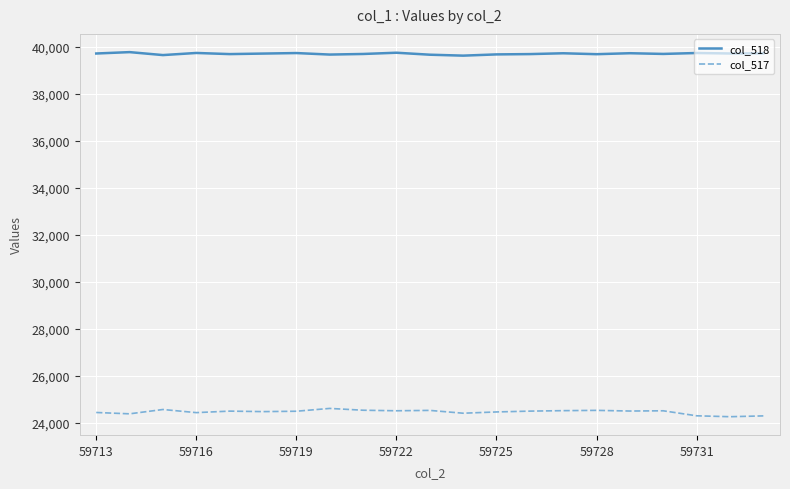

True or false: col_518 and col_517 cross at least once.

False